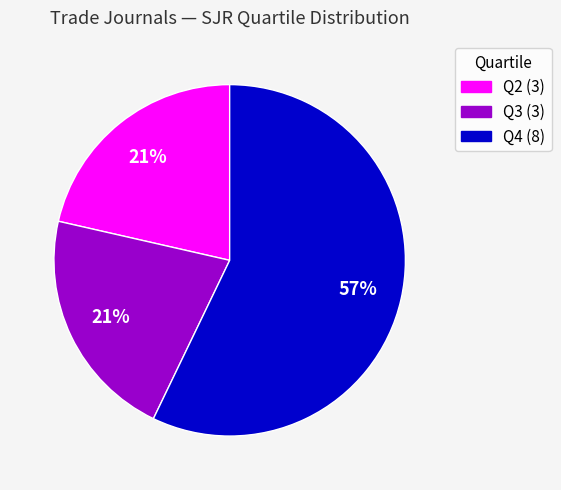

Do Q4 and Q2 together represent more than half of the pie?

Yes